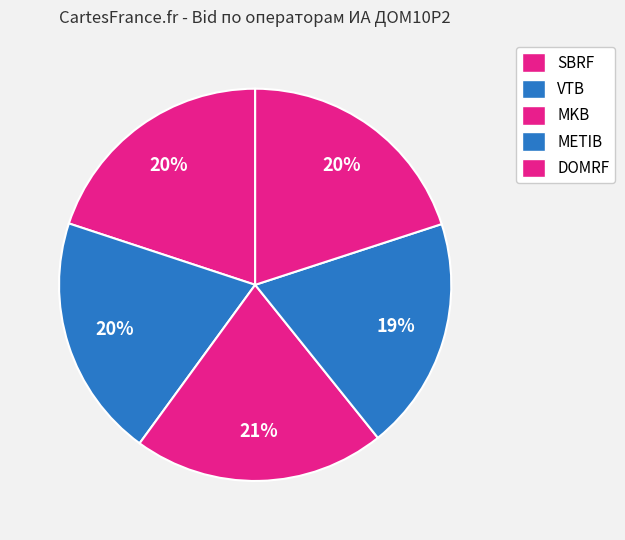

How many slices are in this pie chart?

5